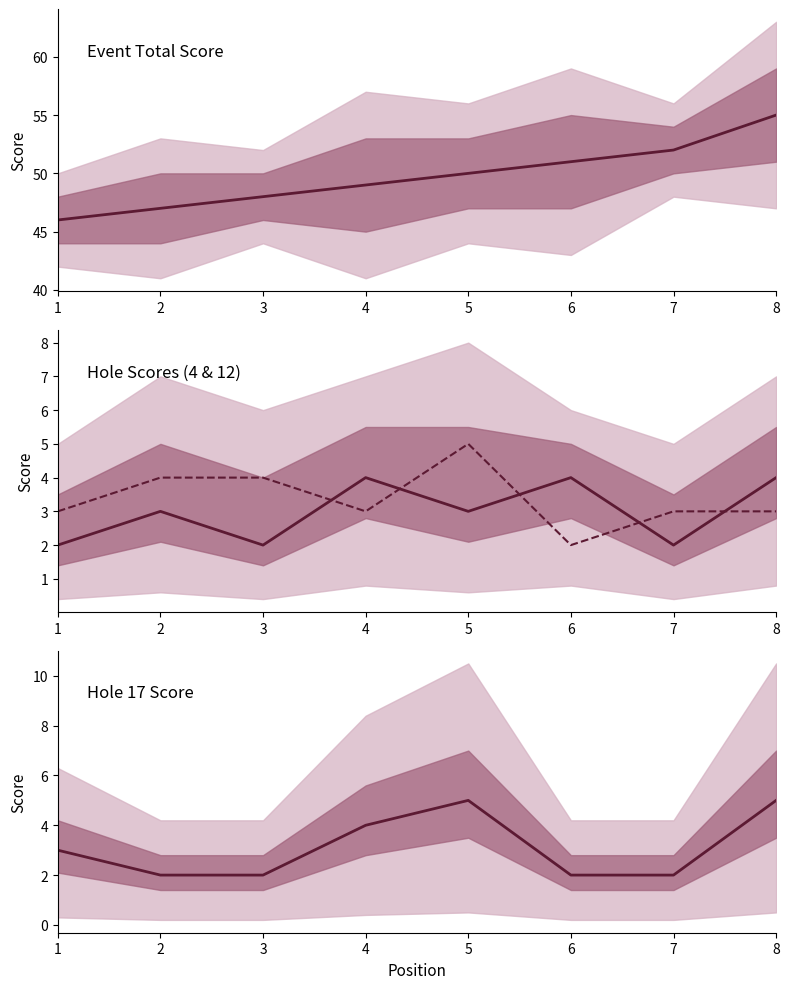

True or false: event_total_score has a value of 74 at 5.

False